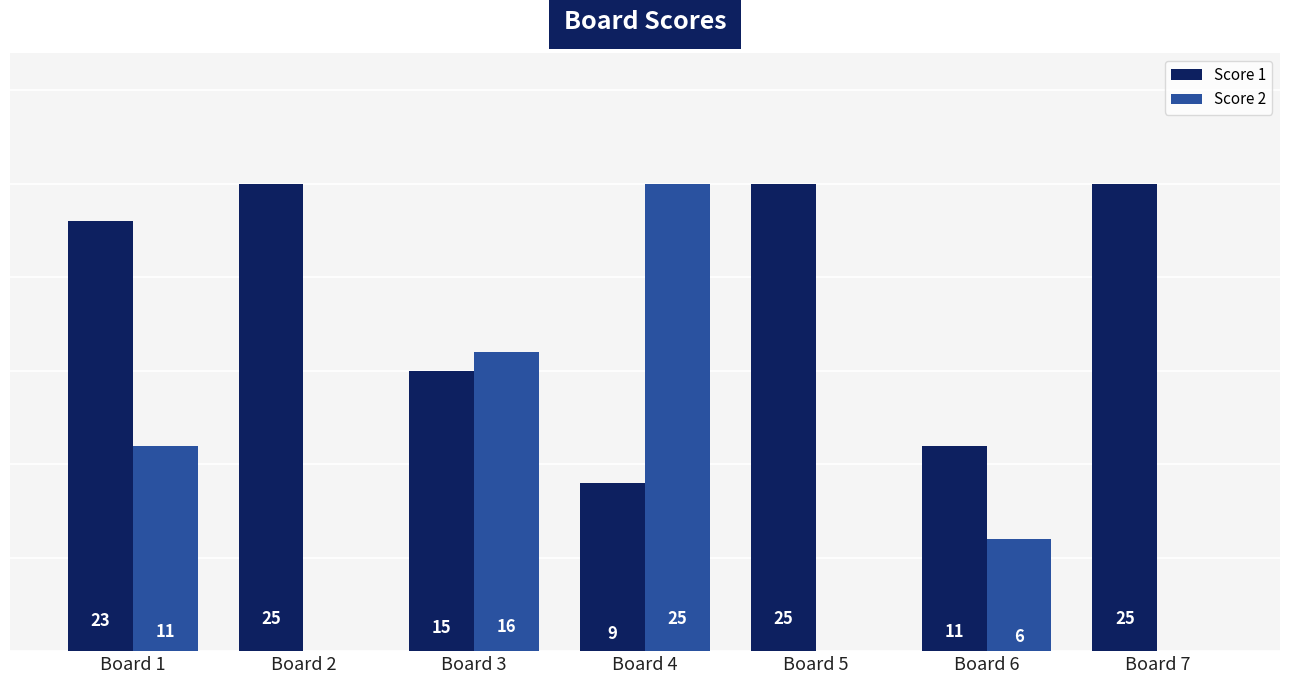

At which label does Score 2 first exceed 6?

Board 1